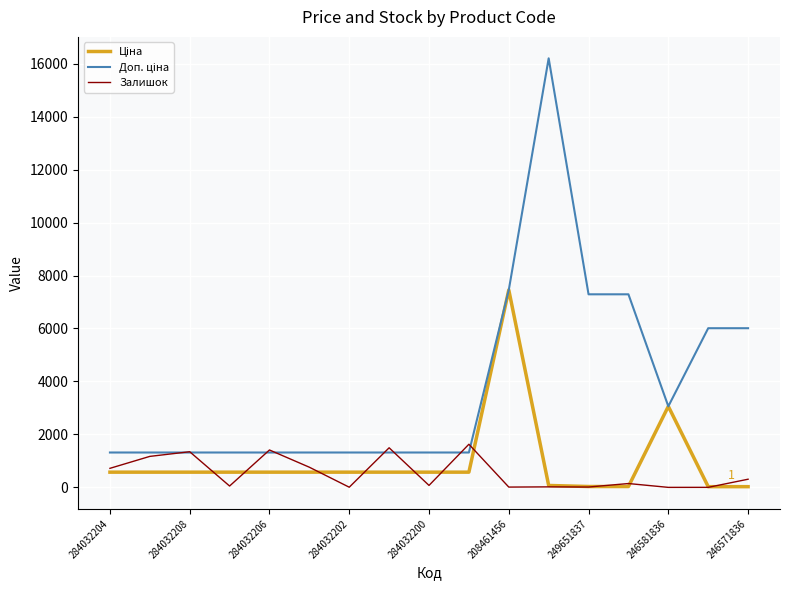

What is the greatest value displayed?

16200.0